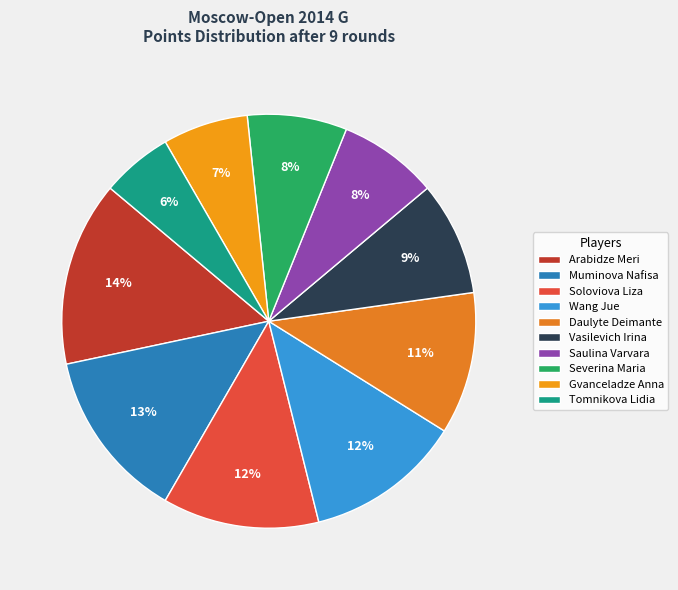

What is the total percentage of Vasilevich Irina and Daulyte Deimante?

20.0%